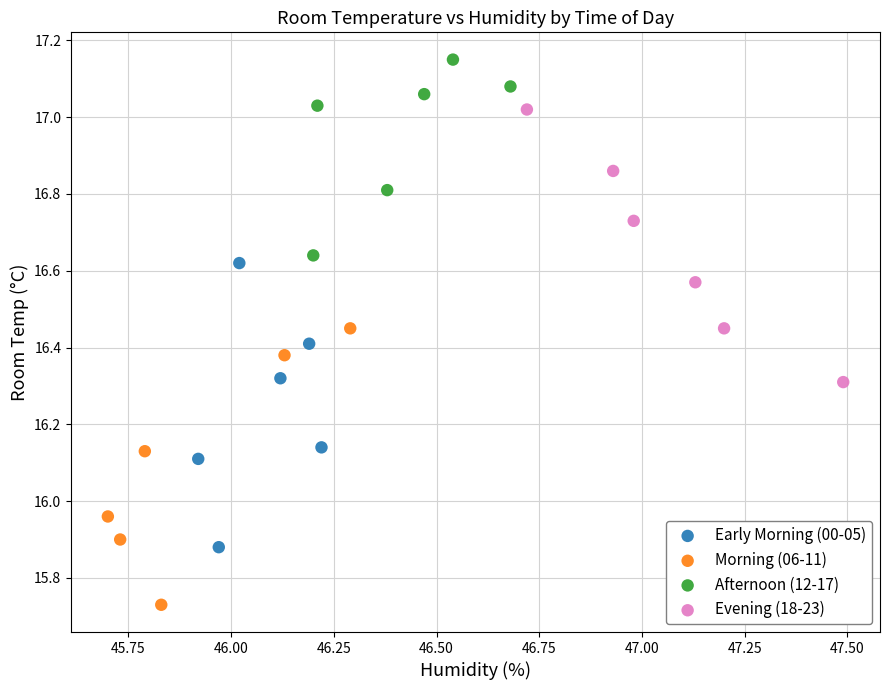

Which series reaches the minimum Y coordinate?

Morning (06-11)